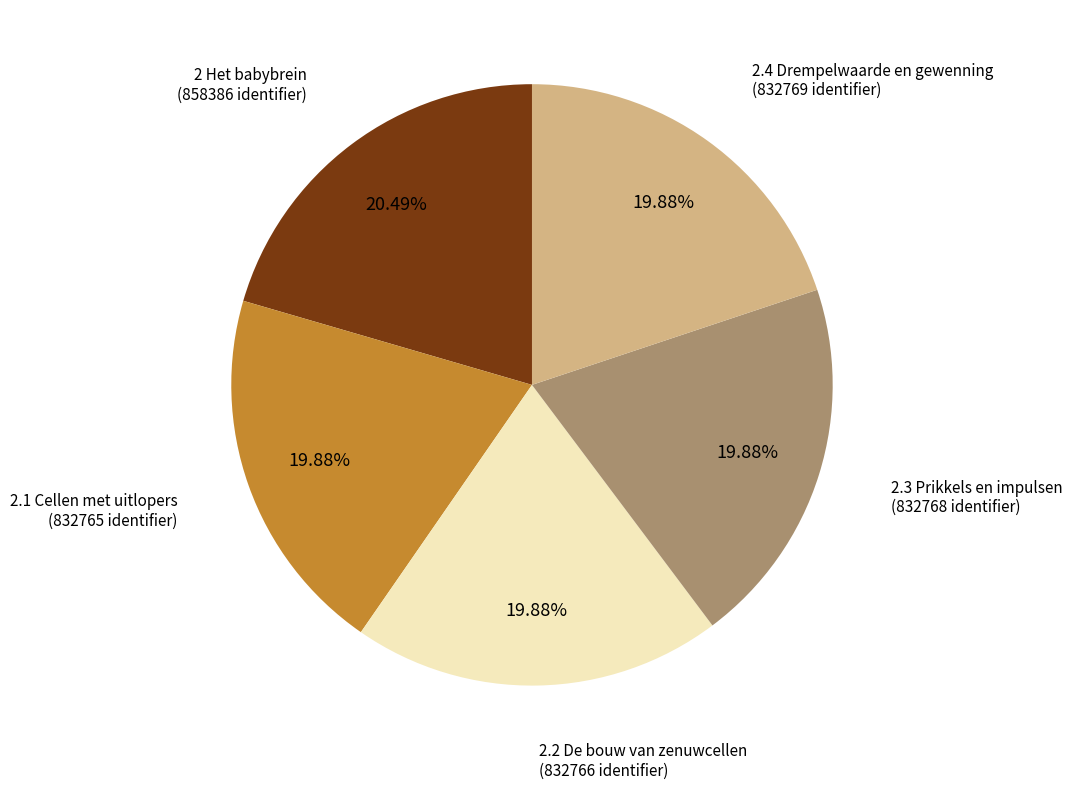

To the nearest percent, what is the combined percentage of 2.2 De bouw van zenuwcellen and 2.4 Drempelwaarde en gewenning?

40%